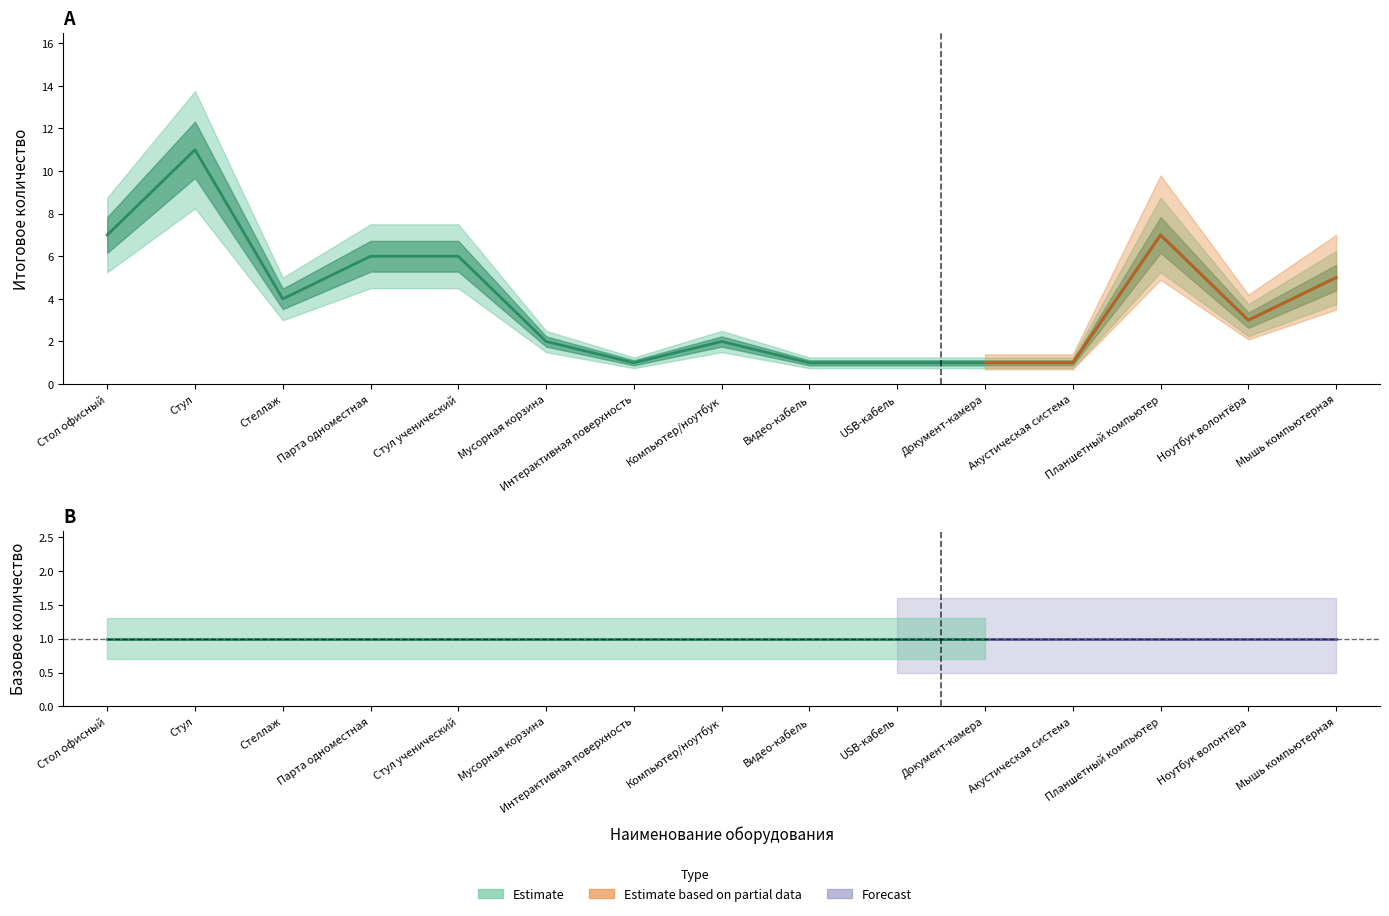

List the labels in order of value, smallest first.

Интерактивная поверхность, Видео-кабель, USB-кабель, Документ-камера, Акустическая система, Мусорная корзина, Компьютер/ноутбук, Ноутбук волонтёра, Стеллаж, Мышь компьютерная, Парта одноместная, Стул ученический, Стол офисный, Планшетный компьютер, Стул